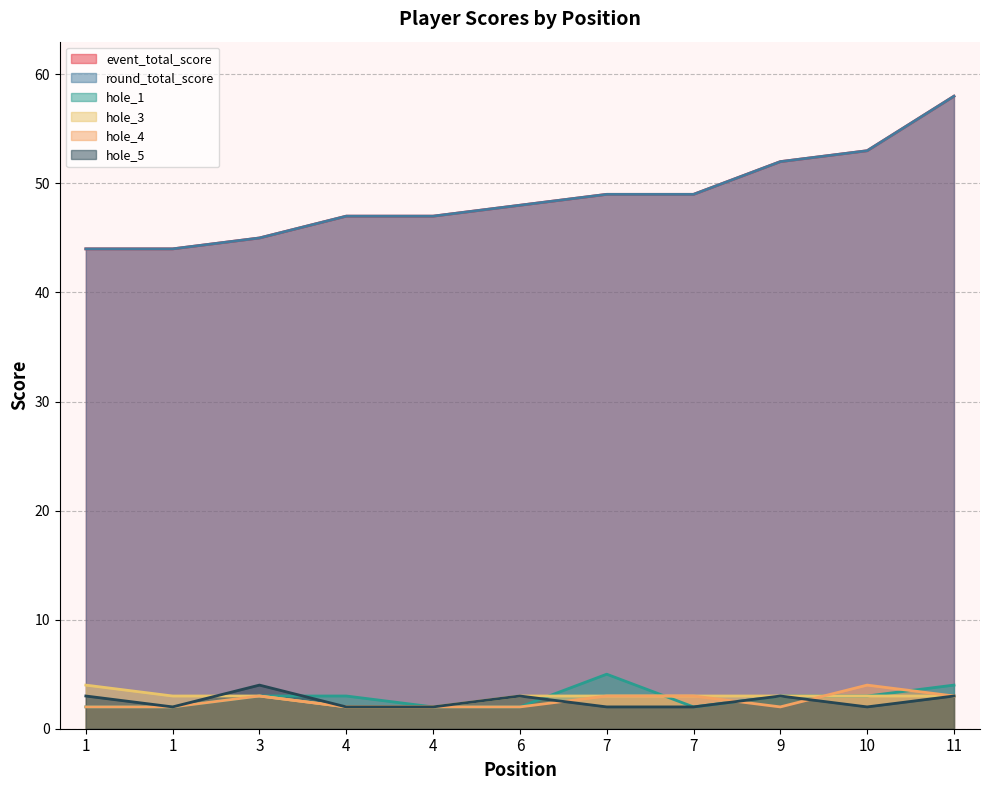

How many interior local valleys does the hole_4 series have?

1